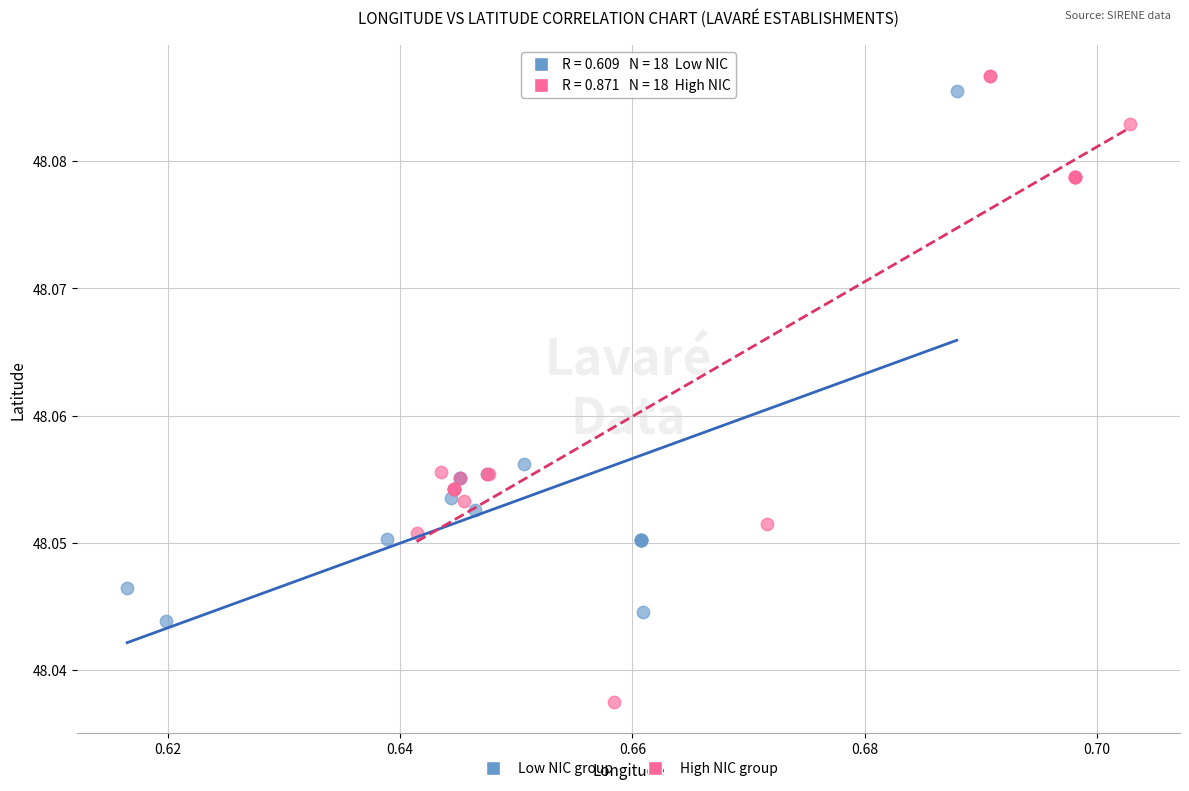

Which series contains the highest Y value?

High NIC group